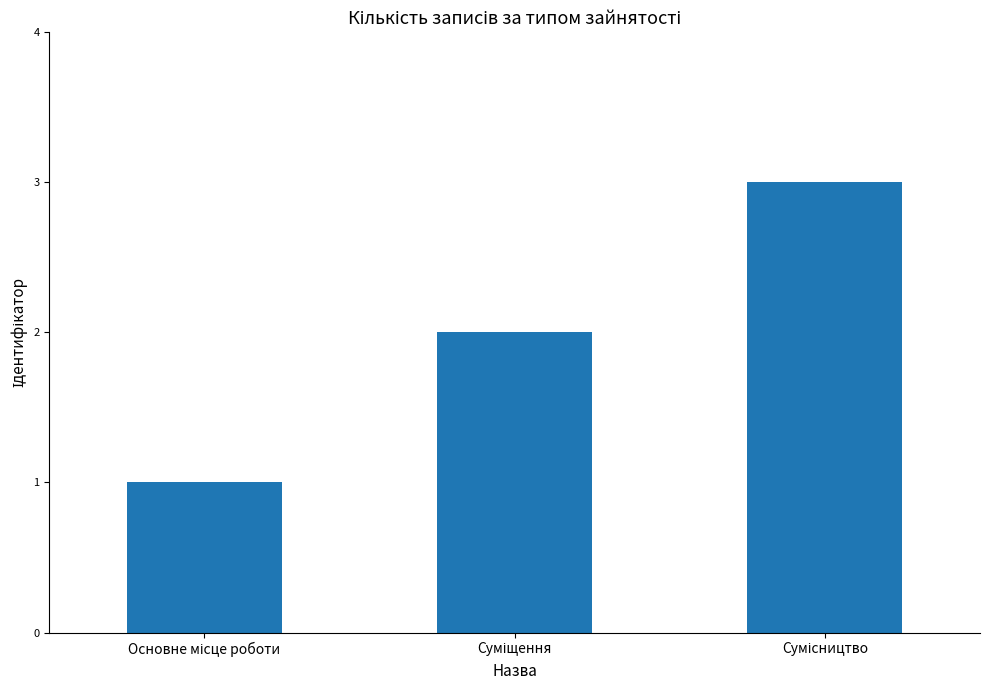

What is the greatest value displayed?

3